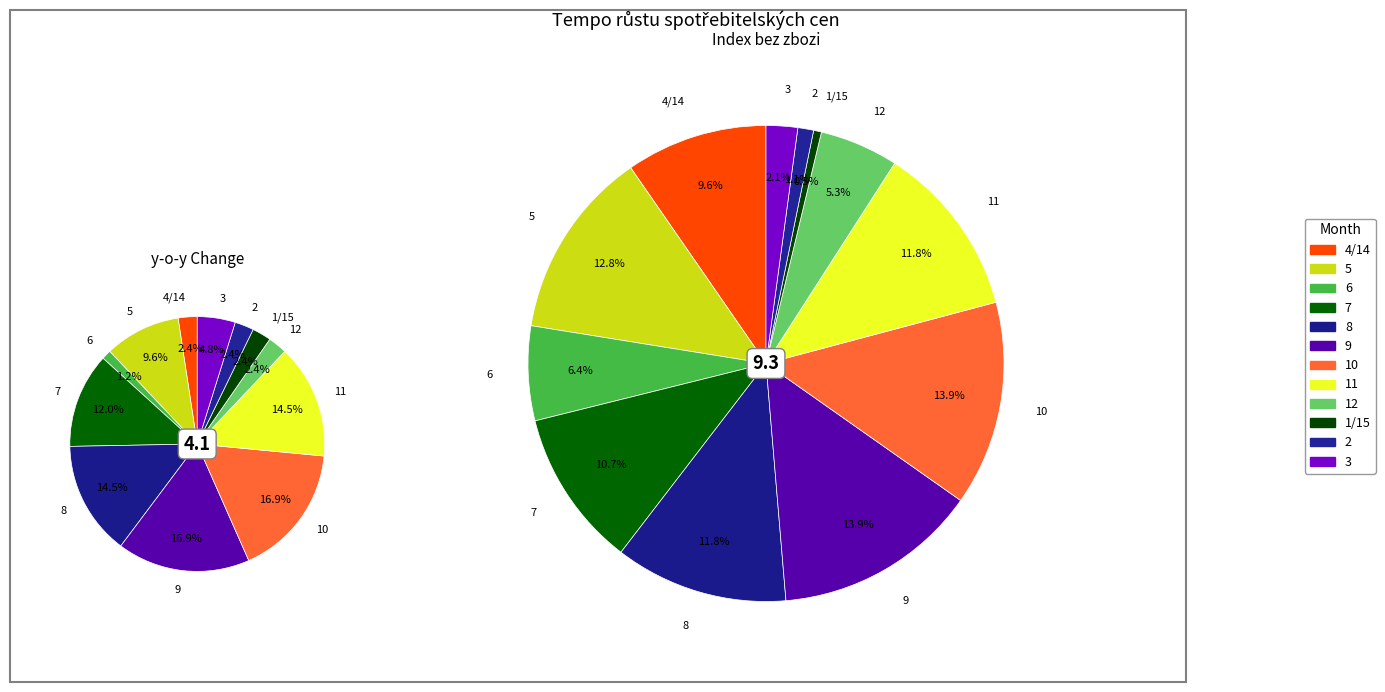

How many slices are in this pie chart?

12